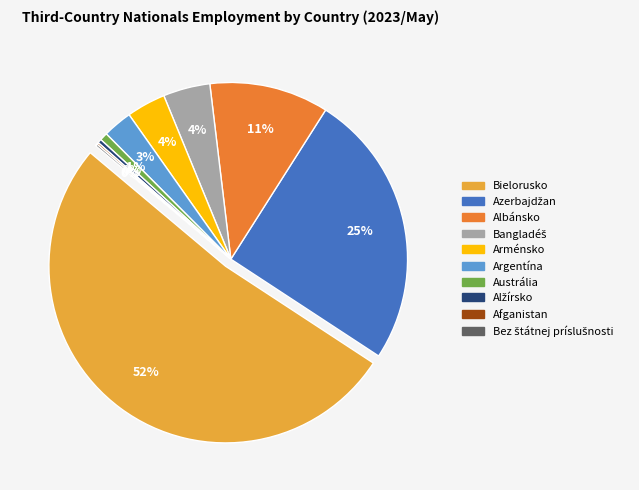

Does any single category account for the majority?

Yes